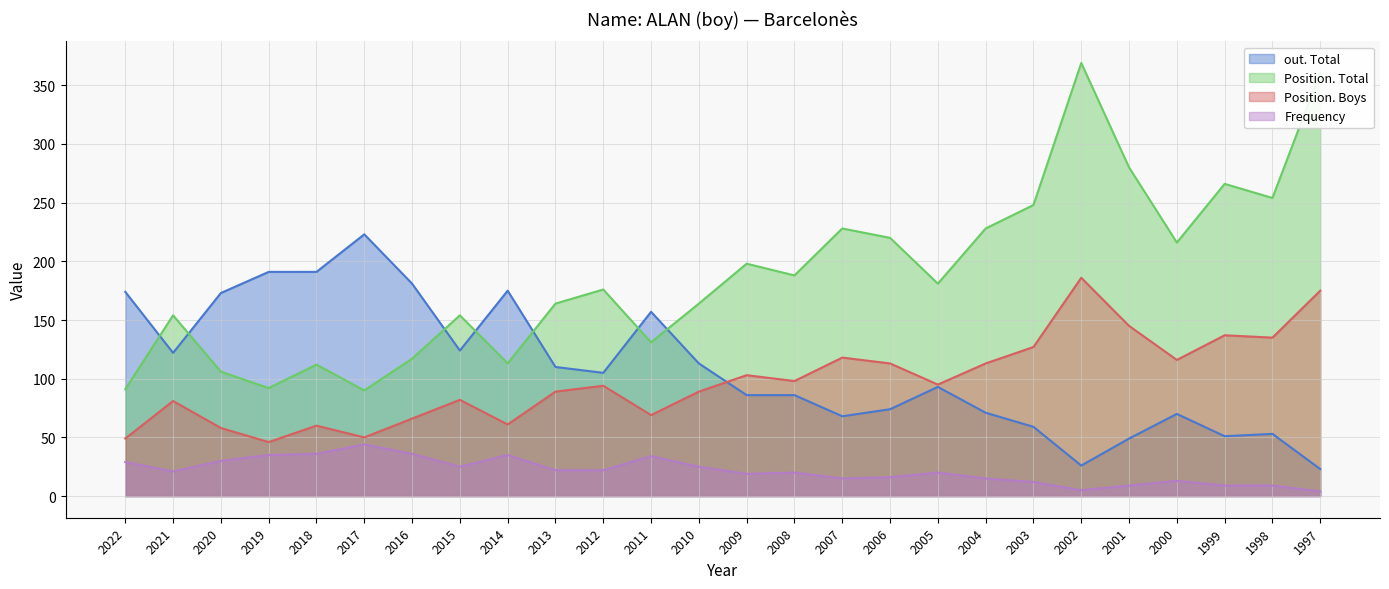

What is the sum of the out. Total values at 2010 and 1999?

164